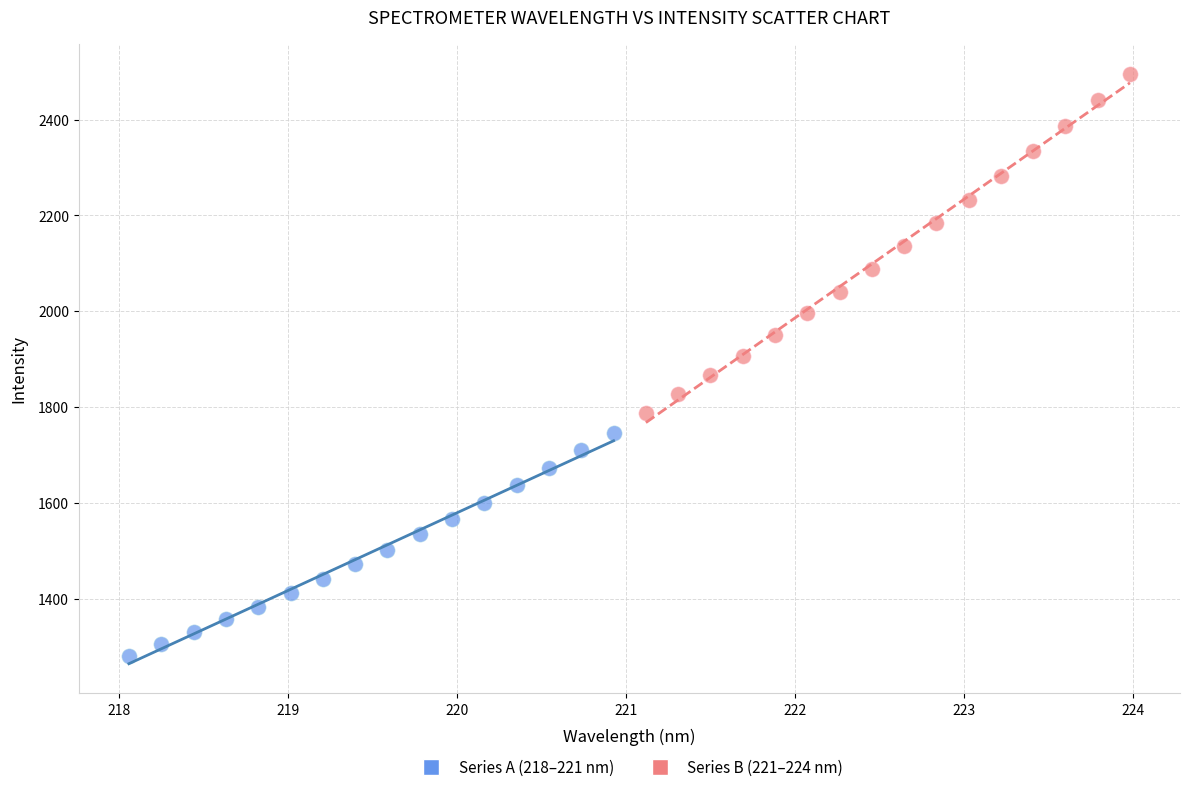

Which series reaches the minimum Y coordinate?

Series A (218–221 nm)